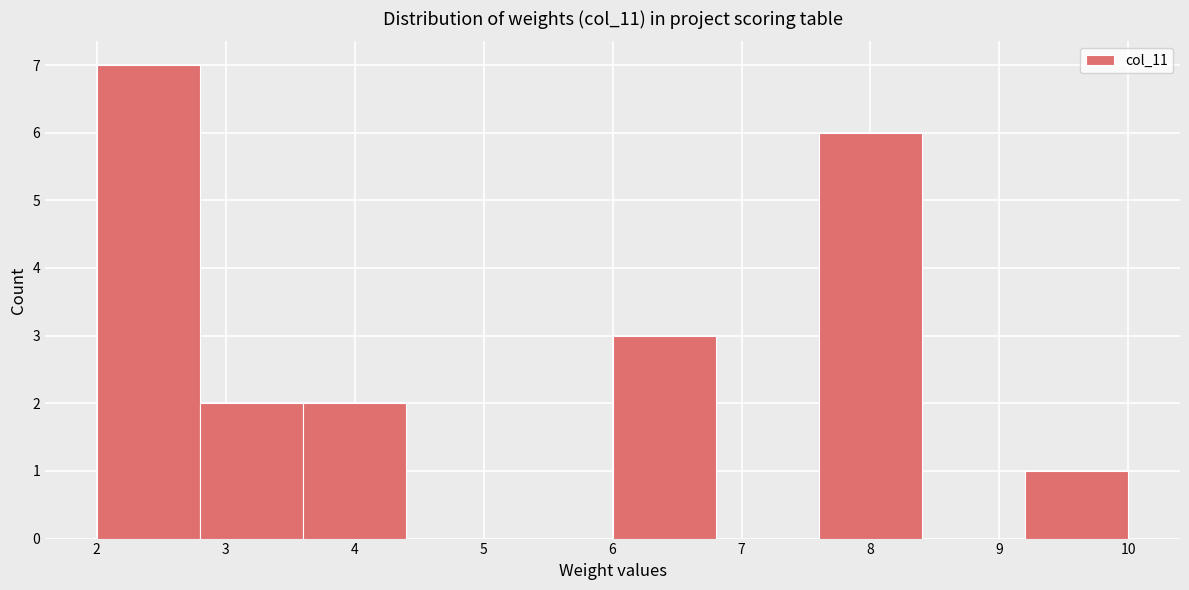

How tall is the bar that spans 3.6 to 4.4 on the x-axis? The values are not printed on the chart, so give them approximately, as read against the axis.

2